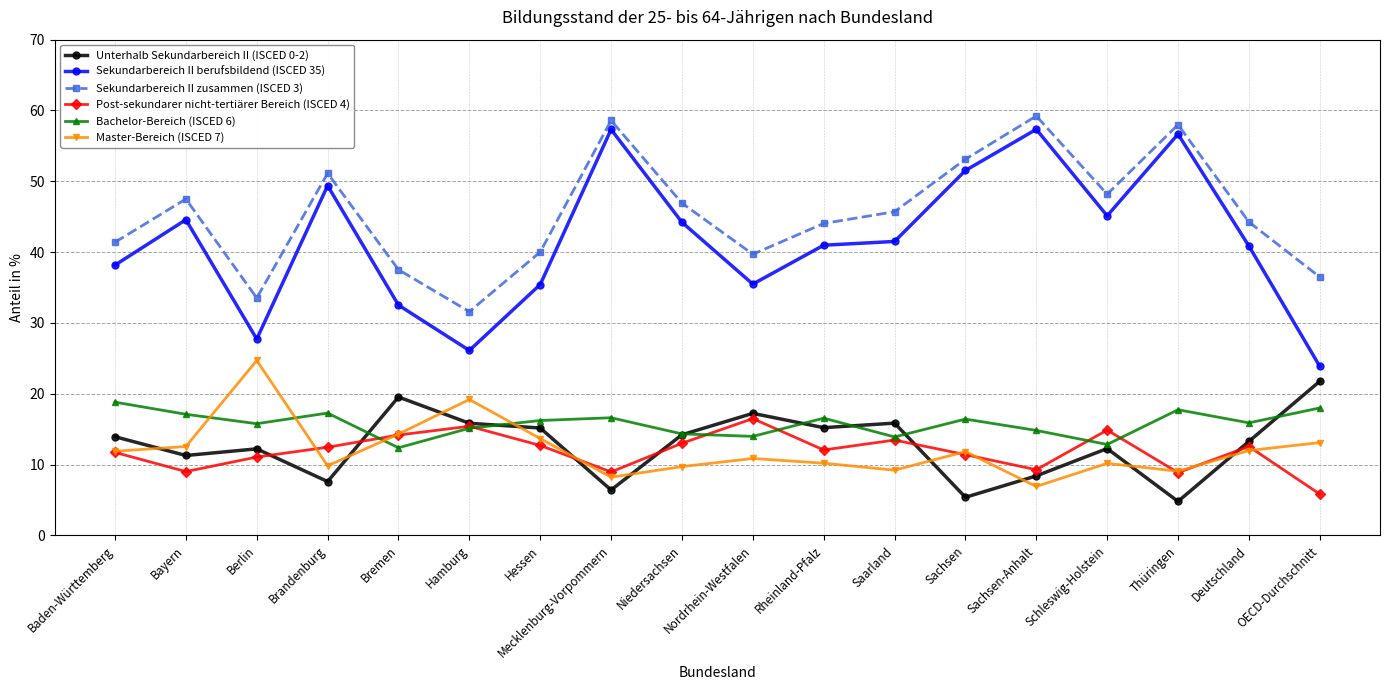

How many data points does each series have?

18